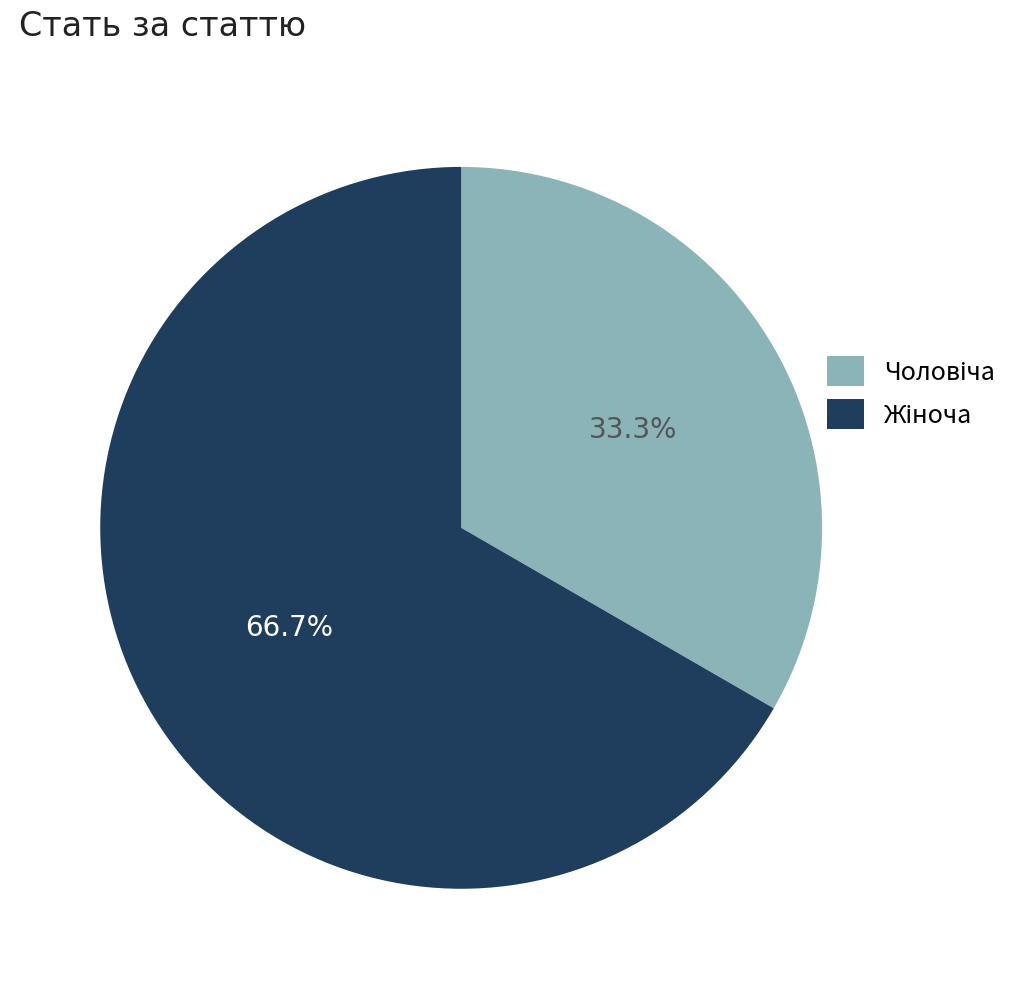

To the nearest percent, what portion does Жіноча represent?

67%